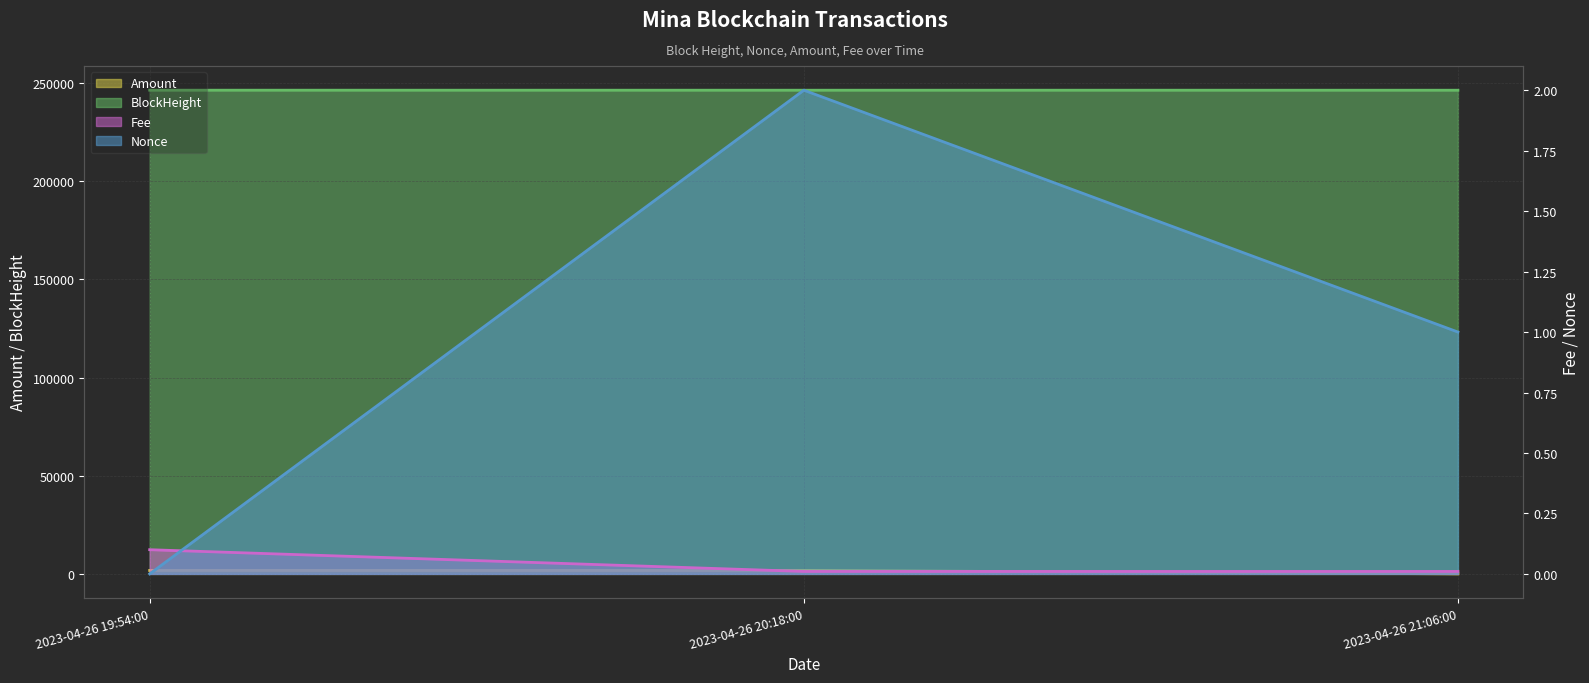

What is the label of the 3rd point from the left?

2023-04-26 21:06:00